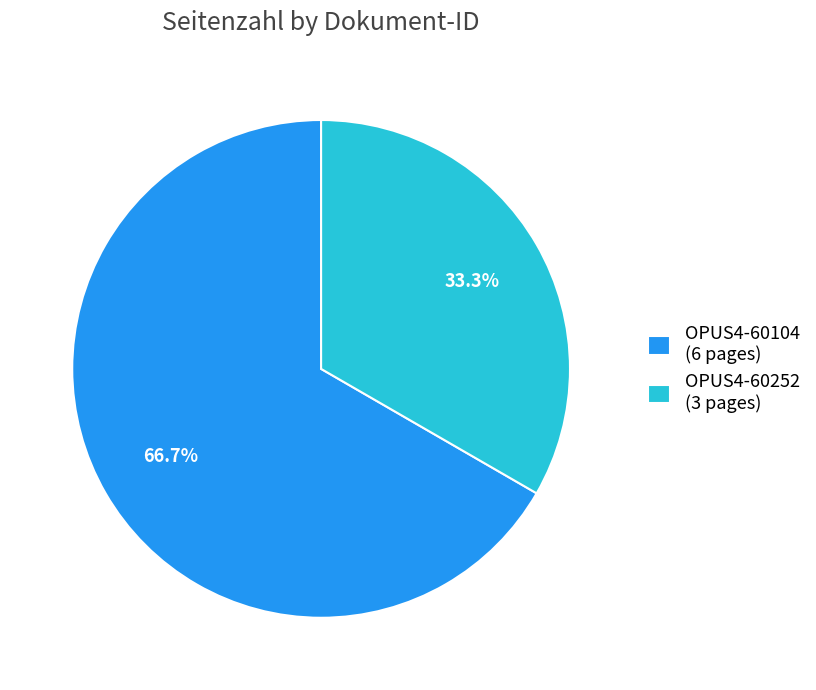

Does any single category account for the majority?

Yes